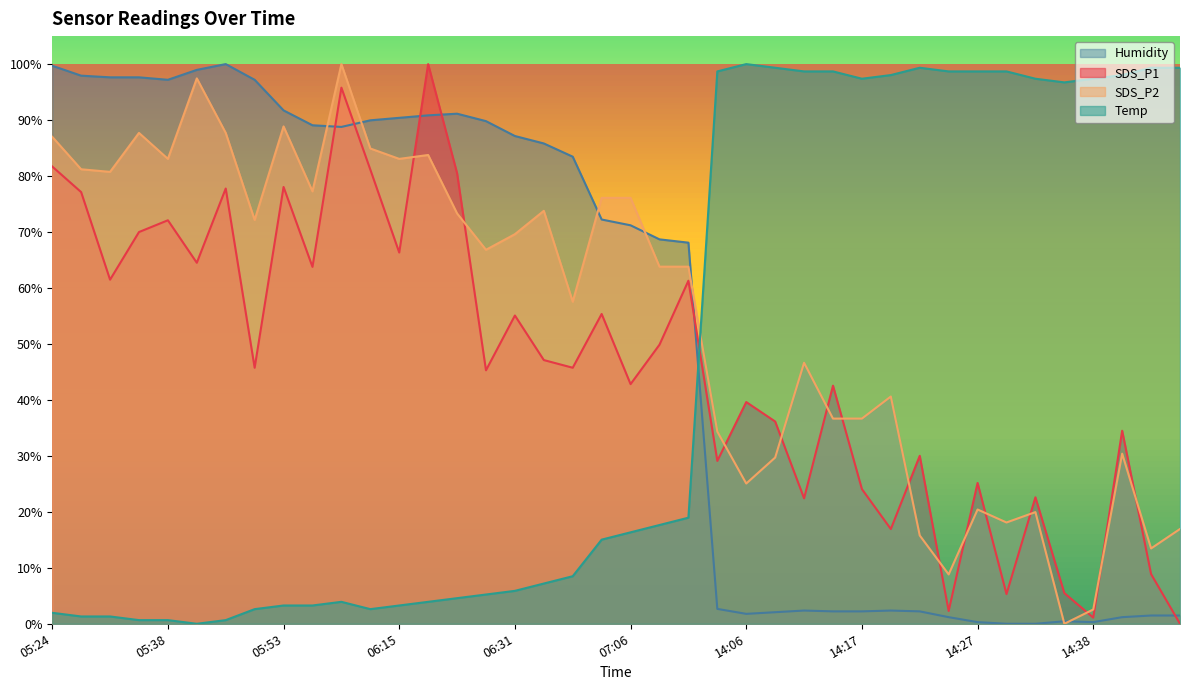

What is the average value of the Humidity series?

51.7